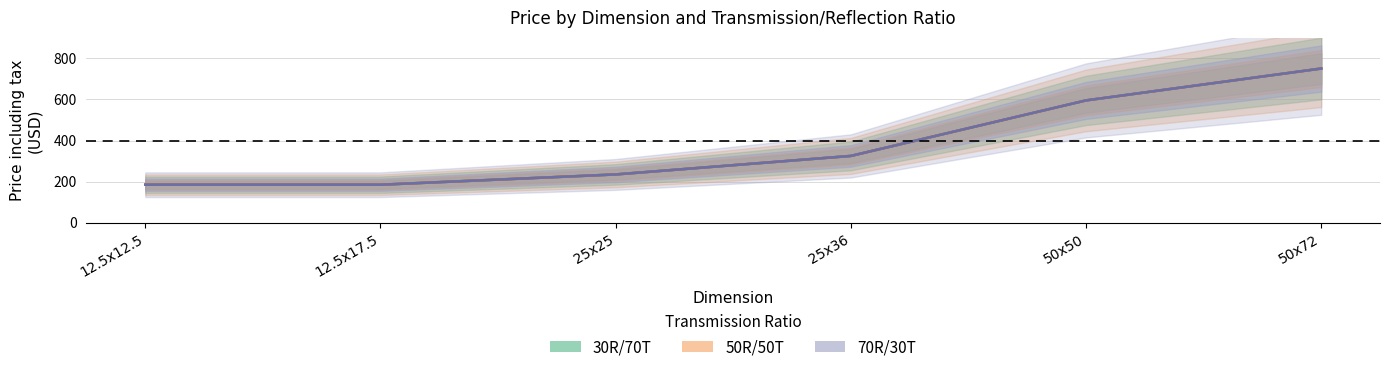

What are all the series names shown in the legend?

30R/70T, 50R/50T, 70R/30T